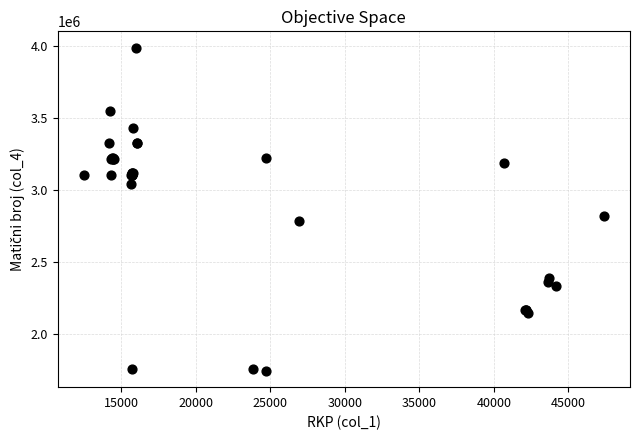

What Y value in the scatter plot is closest to 2865872?

2816792